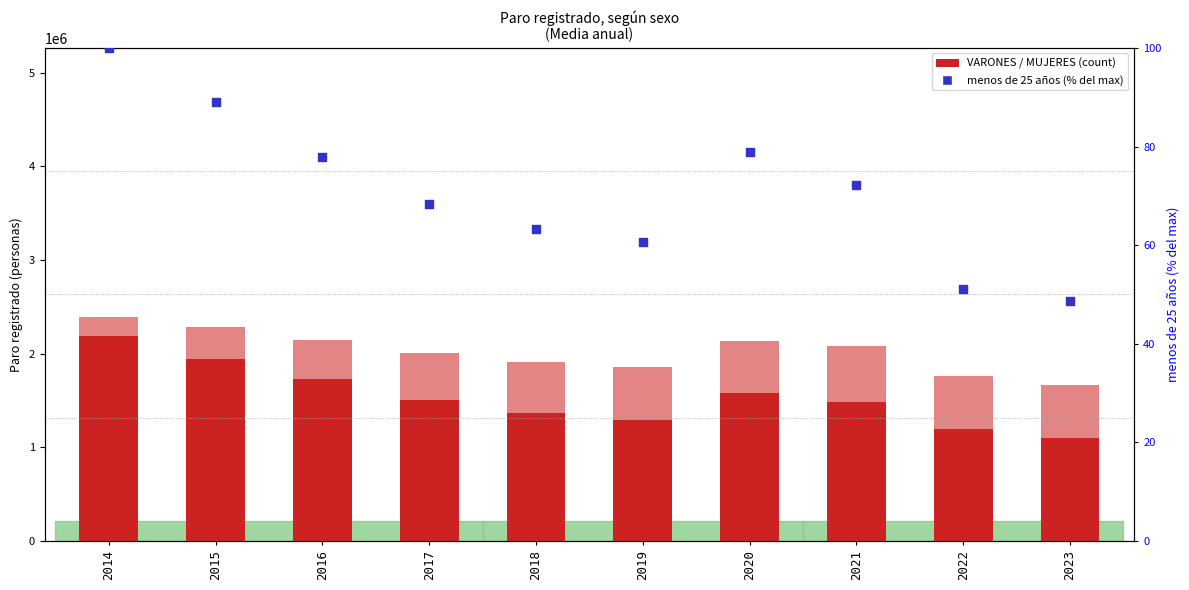

At how many categories does at least one series exceed 2063250?

5